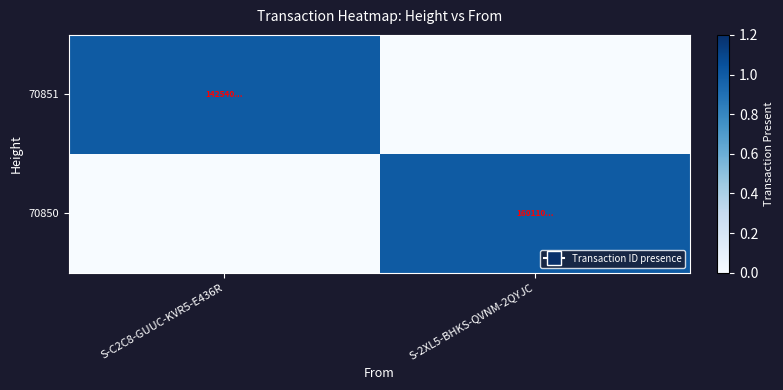

List the series in order of their peak value, lowest first.

70851, 70850